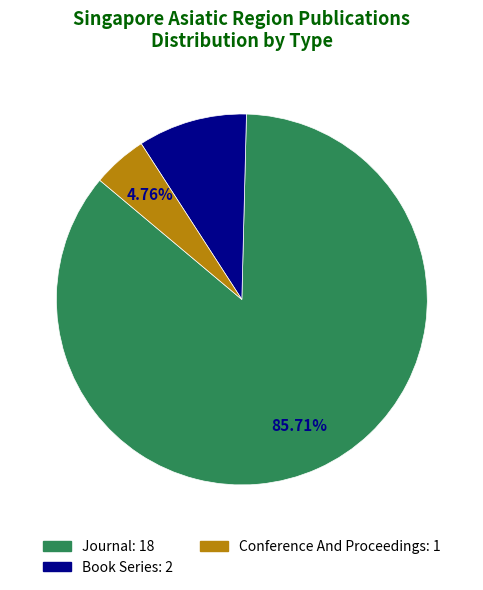

Does any single category account for the majority?

Yes